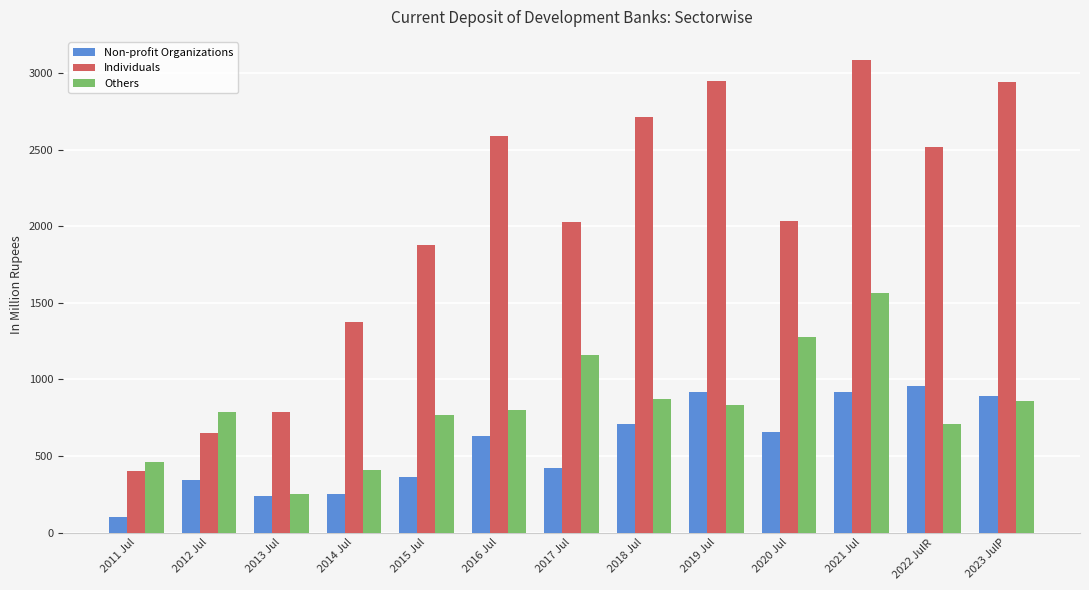

What is the difference between the maximum and minimum values in the Individuals series?

2682.2